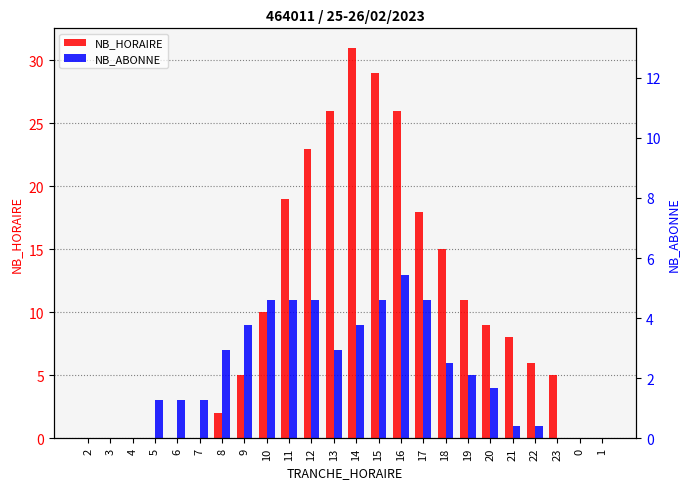

What is the difference between the NB_HORAIRE values at 20 and 9?

4